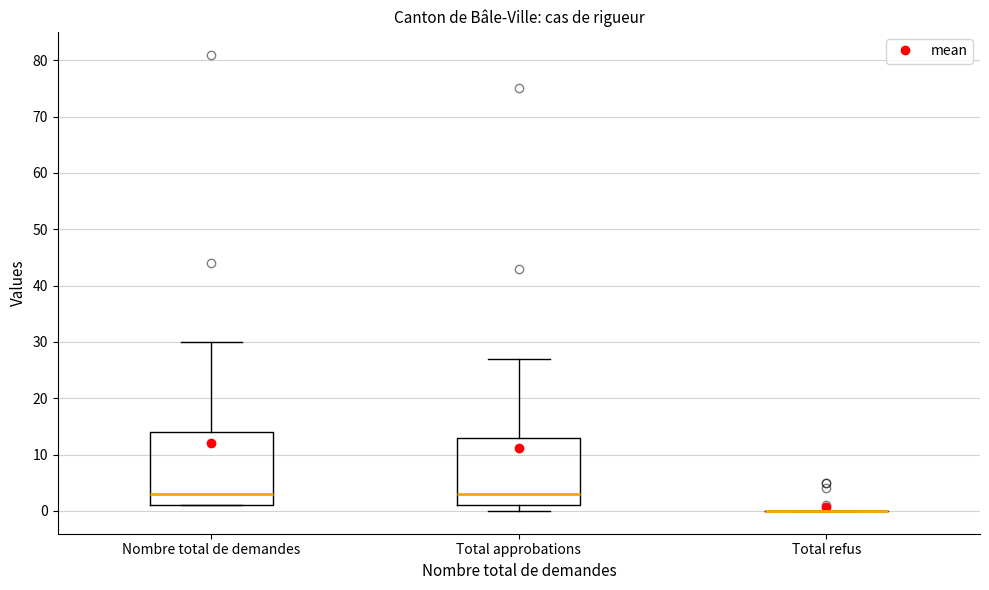

Reading left to right, transcribe this box plot: for each box, give where its median line is, the range the box spans, and where its two whiskers end, as read against the y-axis. The values are not printed on the chart, so give them approximately, as read against the axis.

Nombre total de demandes: median 3, box 1 to 14, whiskers 1 to 30
Total approbations: median 3, box 1 to 13, whiskers 0 to 27
Total refus: box collapsed to a line at 0, whiskers 0 to 0